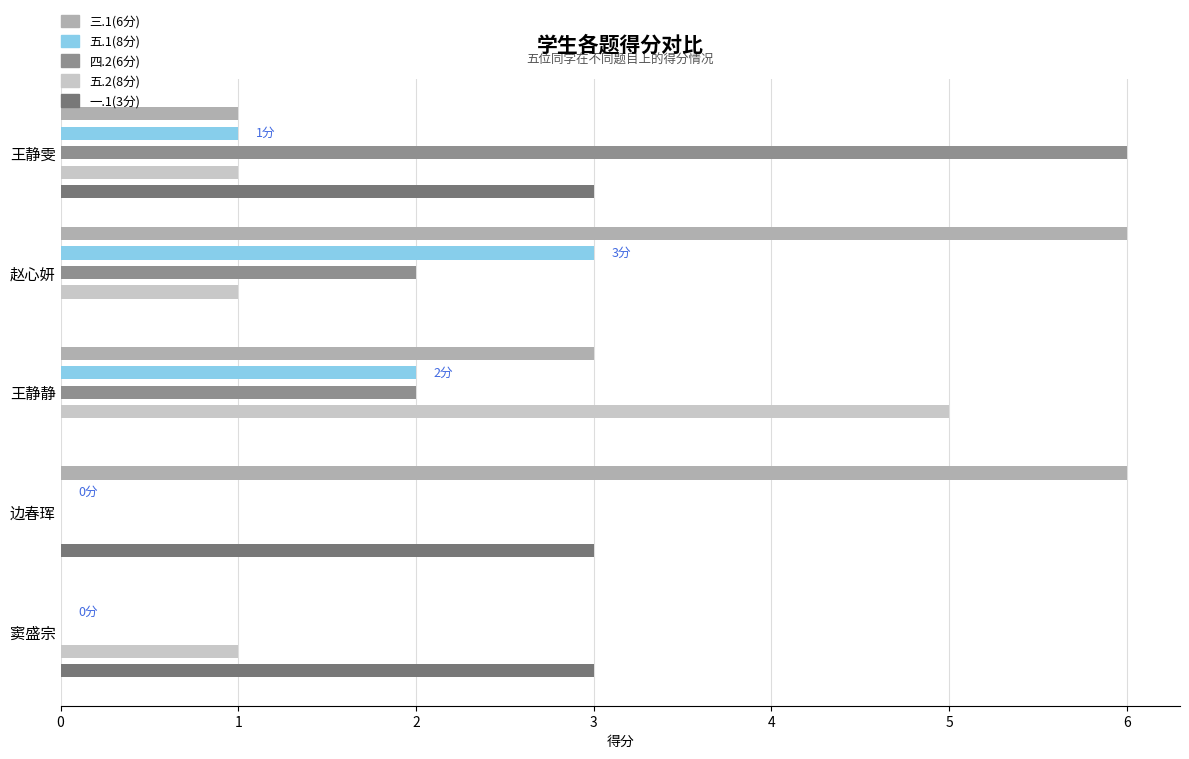

How many bars are there in total?

25